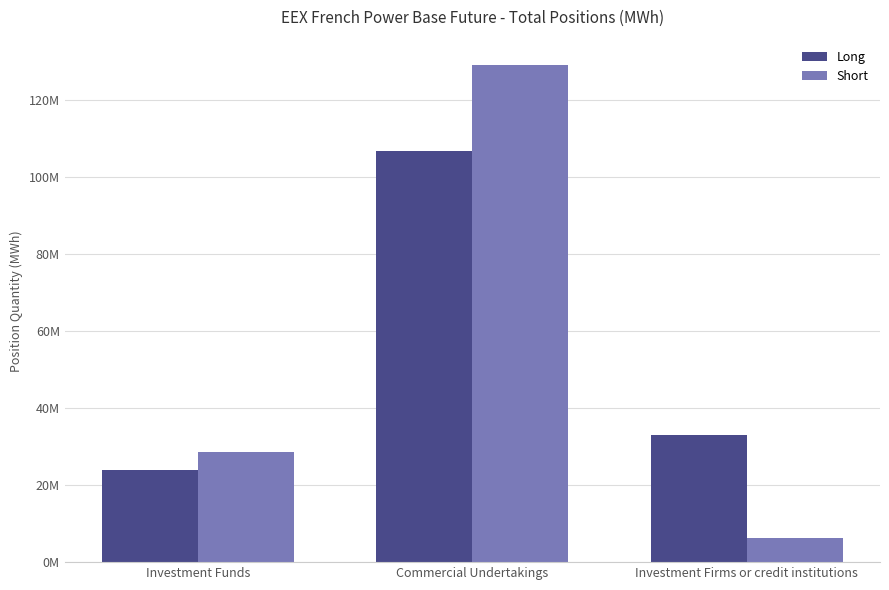

Are the bars horizontal?

No